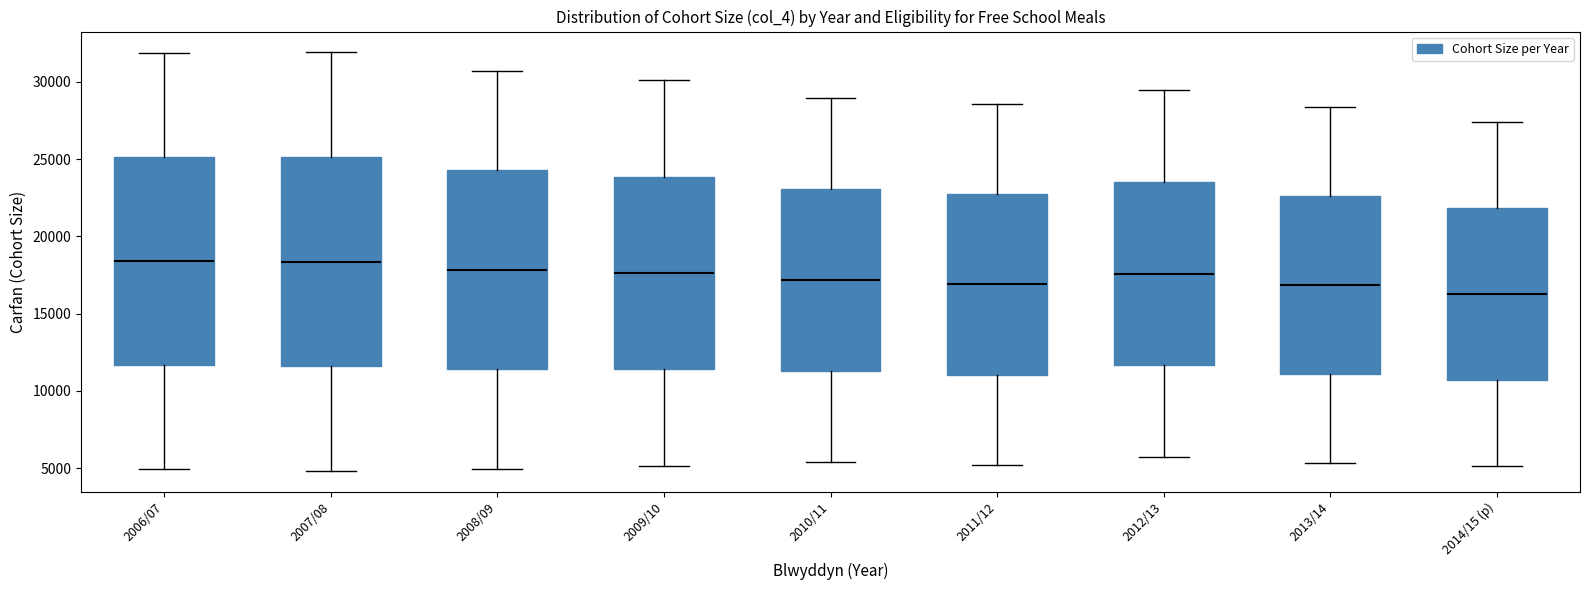

Reading left to right, read every box against the y-axis: the position of its median line, the range the box covers, and the ends of its whiskers. The values are not printed on the chart, so give them approximately, as read against the axis.

2006/07: median 18500, box 11500 to 25000, whiskers 5000 to 32000
2007/08: median 18500, box 11500 to 25000, whiskers 5000 to 32000
2008/09: median 18000, box 11500 to 24500, whiskers 5000 to 30500
2009/10: median 17500, box 11500 to 24000, whiskers 5000 to 30000
2010/11: median 17000, box 11500 to 23000, whiskers 5500 to 29000
2011/12: median 17000, box 11000 to 22500, whiskers 5000 to 28500
2012/13: median 17500, box 11500 to 23500, whiskers 5500 to 29500
2013/14: median 17000, box 11000 to 22500, whiskers 5500 to 28500
2014/15 (p): median 16500, box 10500 to 22000, whiskers 5000 to 27500